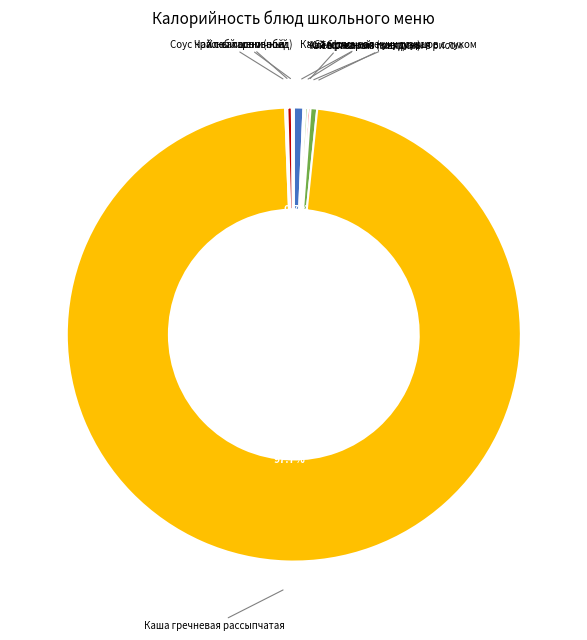

Is there any slice that represents more than half of the pie?

Yes